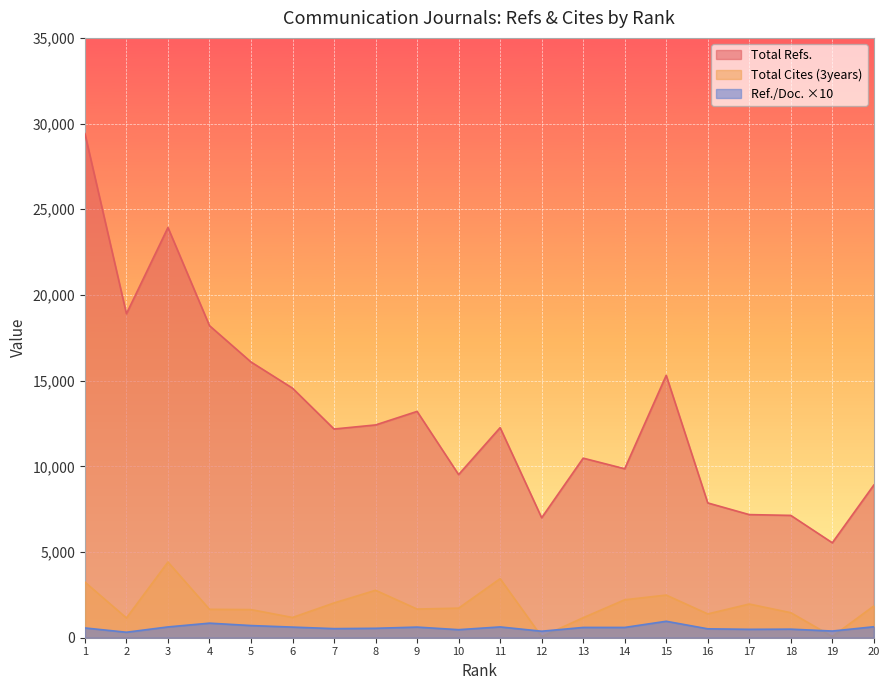

What is the lowest value of the Total Refs. series?

5540